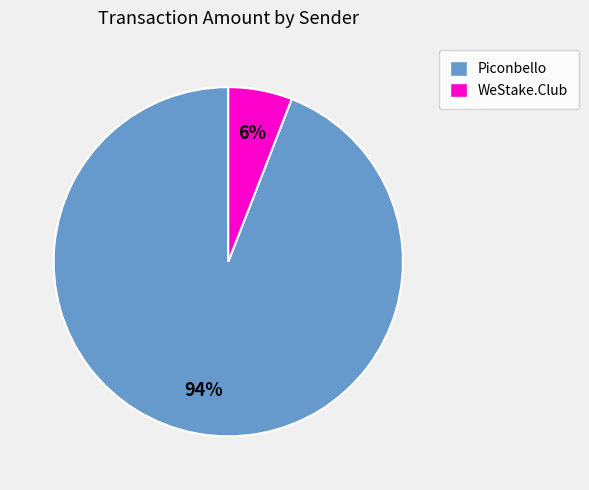

Is there a majority slice in this chart?

Yes